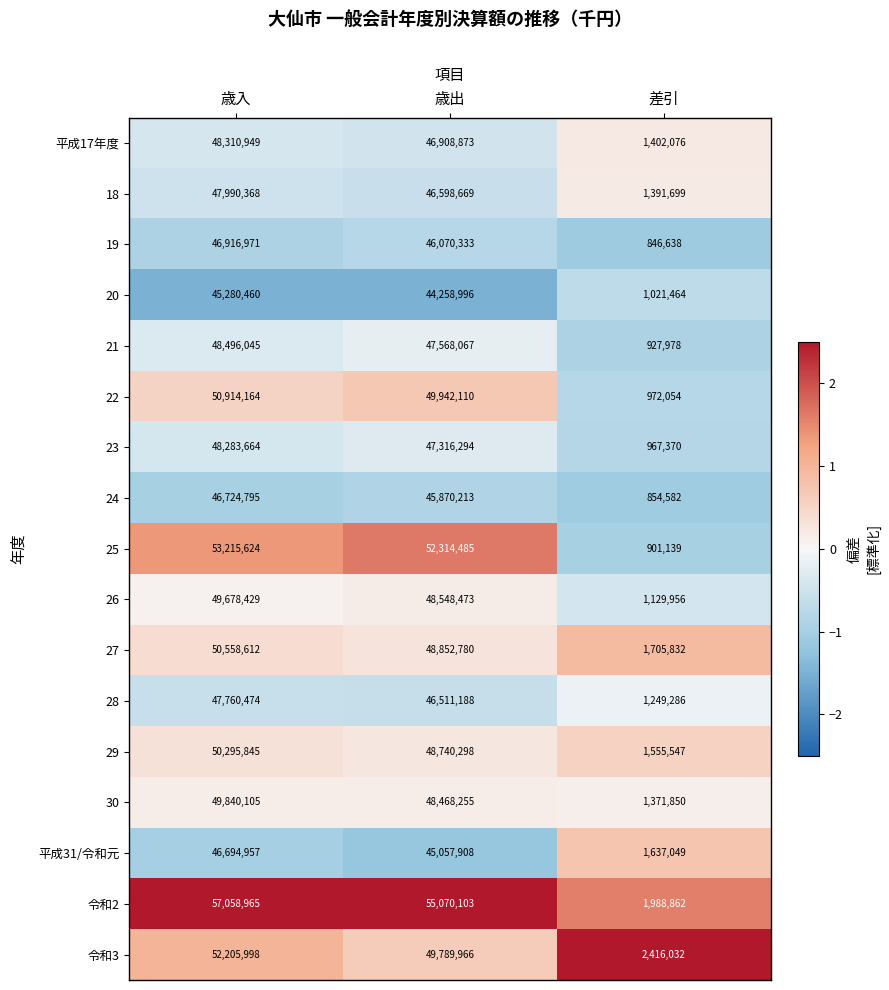

What is the approximate value of 27 at 歳入, to the nearest 10?

50558610